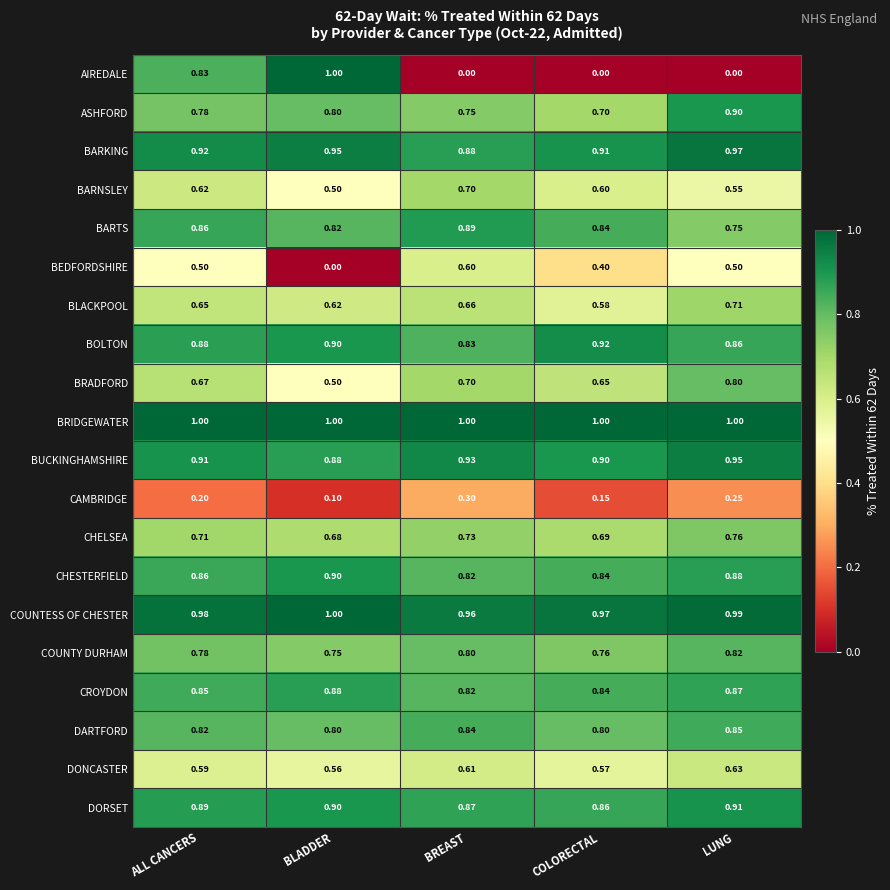

List the labels in order of ASHFORD value, smallest first.

COLORECTAL, BREAST, ALL CANCERS, BLADDER, LUNG